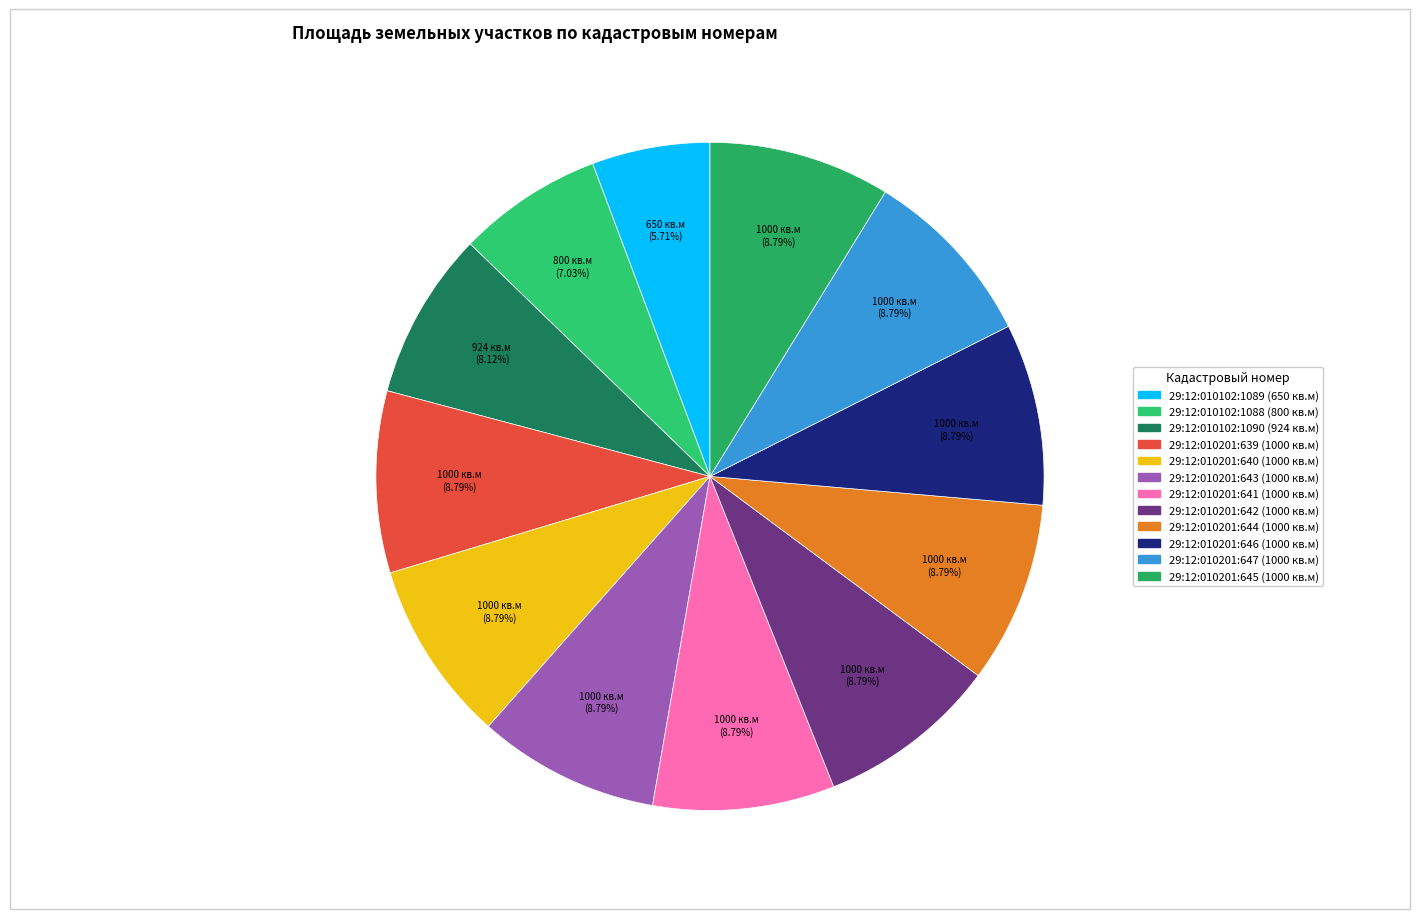

What percentage is the 29:12:010201:640 (1000 кв.м) slice, to the nearest percent?

9%